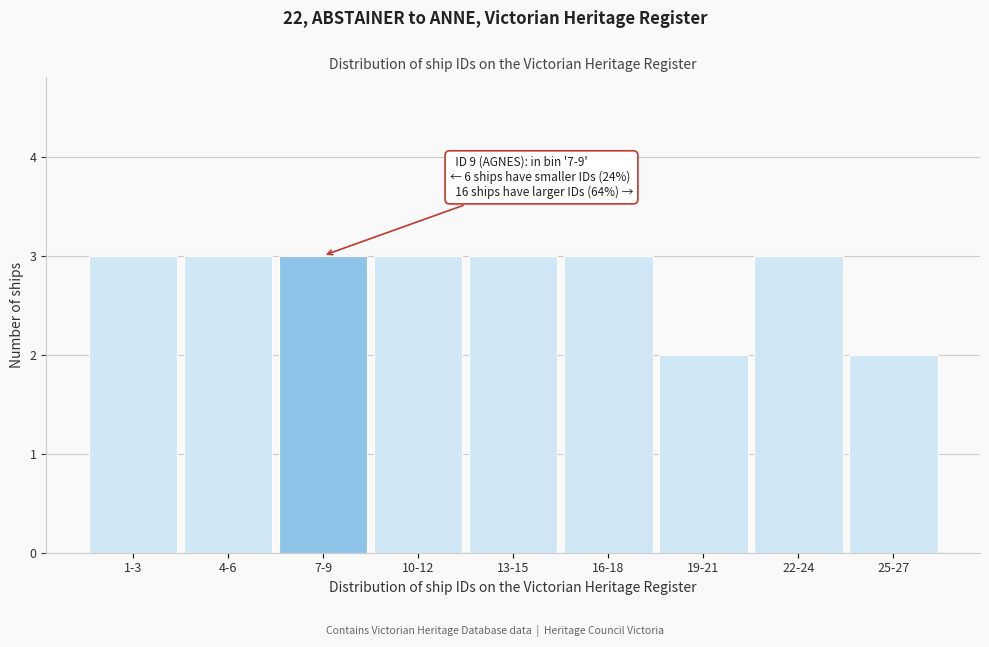

Reading right to left, transcribe all the data shown in this chart.

25-27=2	22-24=3	19-21=2	16-18=3	13-15=3	10-12=3	7-9=3	4-6=3	1-3=3